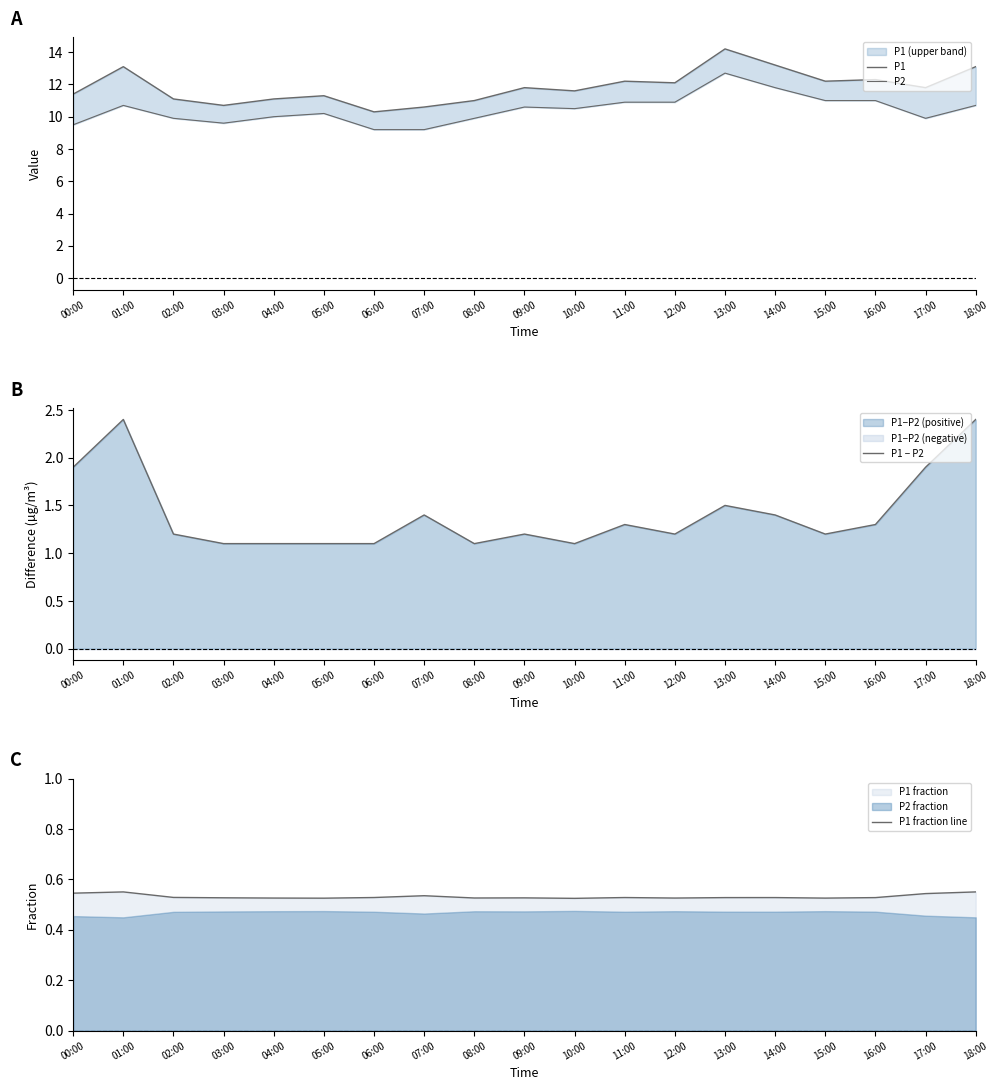

What is the difference between the highest and lowest values at 15:00?

11.7